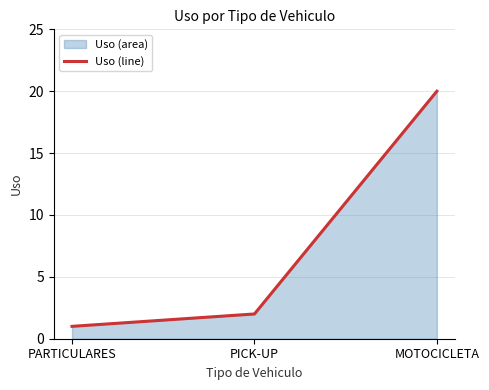

What is the change in value from PICK-UP to MOTOCICLETA?

+18